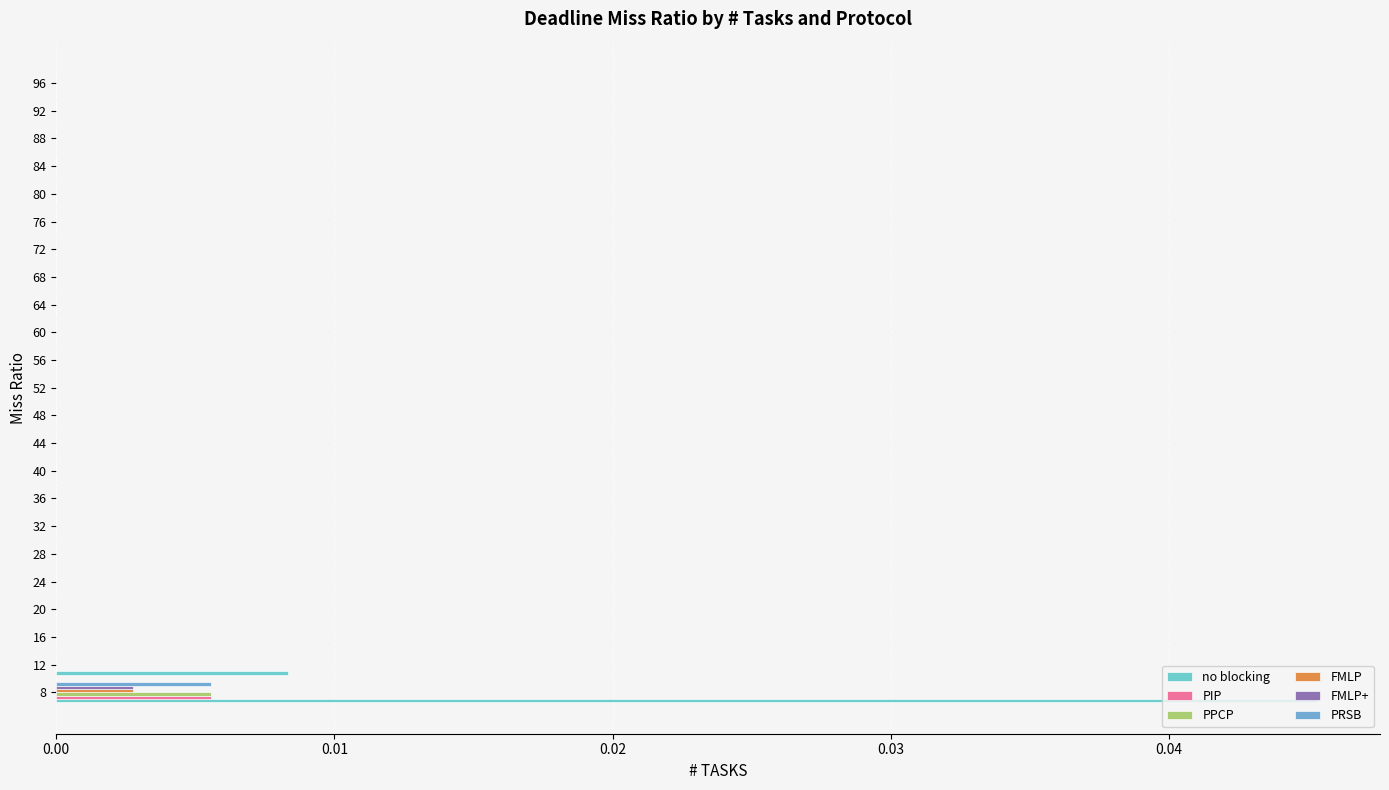

Which series has the widest spread of values?

no blocking